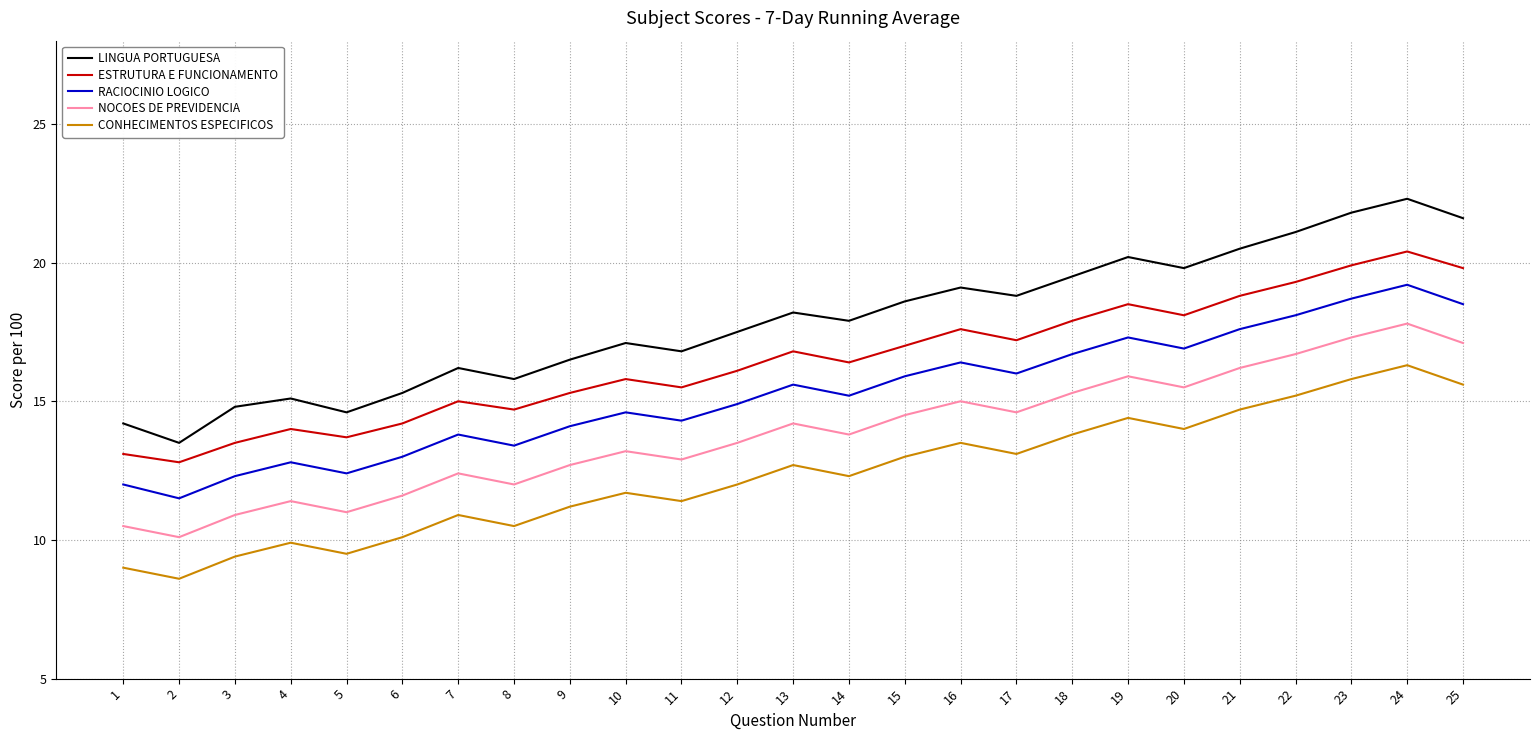

Reading left to right, list all the values displayed in this chart.

LINGUA PORTUGUESA: 14.2	13.5	14.8	15.1	14.6	15.3	16.2	15.8	16.5	17.1	16.8	17.5	18.2	17.9	18.6	19.1	18.8	19.5	20.2	19.8	20.5	21.1	21.8	22.3	21.6
ESTRUTURA E FUNCIONAMENTO: 13.1	12.8	13.5	14.0	13.7	14.2	15.0	14.7	15.3	15.8	15.5	16.1	16.8	16.4	17.0	17.6	17.2	17.9	18.5	18.1	18.8	19.3	19.9	20.4	19.8
RACIOCINIO LOGICO: 12.0	11.5	12.3	12.8	12.4	13.0	13.8	13.4	14.1	14.6	14.3	14.9	15.6	15.2	15.9	16.4	16.0	16.7	17.3	16.9	17.6	18.1	18.7	19.2	18.5
NOCOES DE PREVIDENCIA: 10.5	10.1	10.9	11.4	11.0	11.6	12.4	12.0	12.7	13.2	12.9	13.5	14.2	13.8	14.5	15.0	14.6	15.3	15.9	15.5	16.2	16.7	17.3	17.8	17.1
CONHECIMENTOS ESPECIFICOS: 9.0	8.6	9.4	9.9	9.5	10.1	10.9	10.5	11.2	11.7	11.4	12.0	12.7	12.3	13.0	13.5	13.1	13.8	14.4	14.0	14.7	15.2	15.8	16.3	15.6